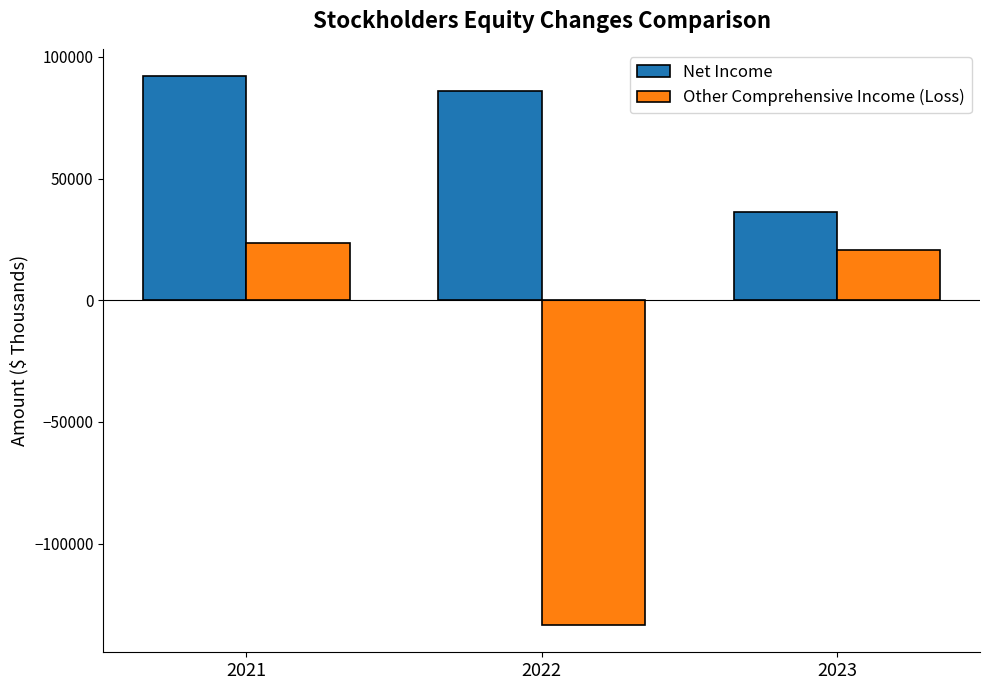

Does the chart contain any negative values?

Yes